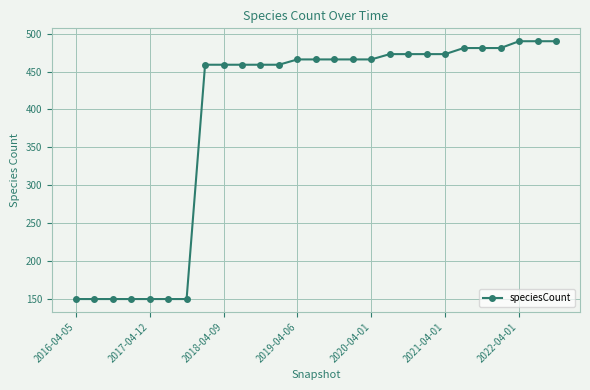

What is the maximum value shown in the chart?

490